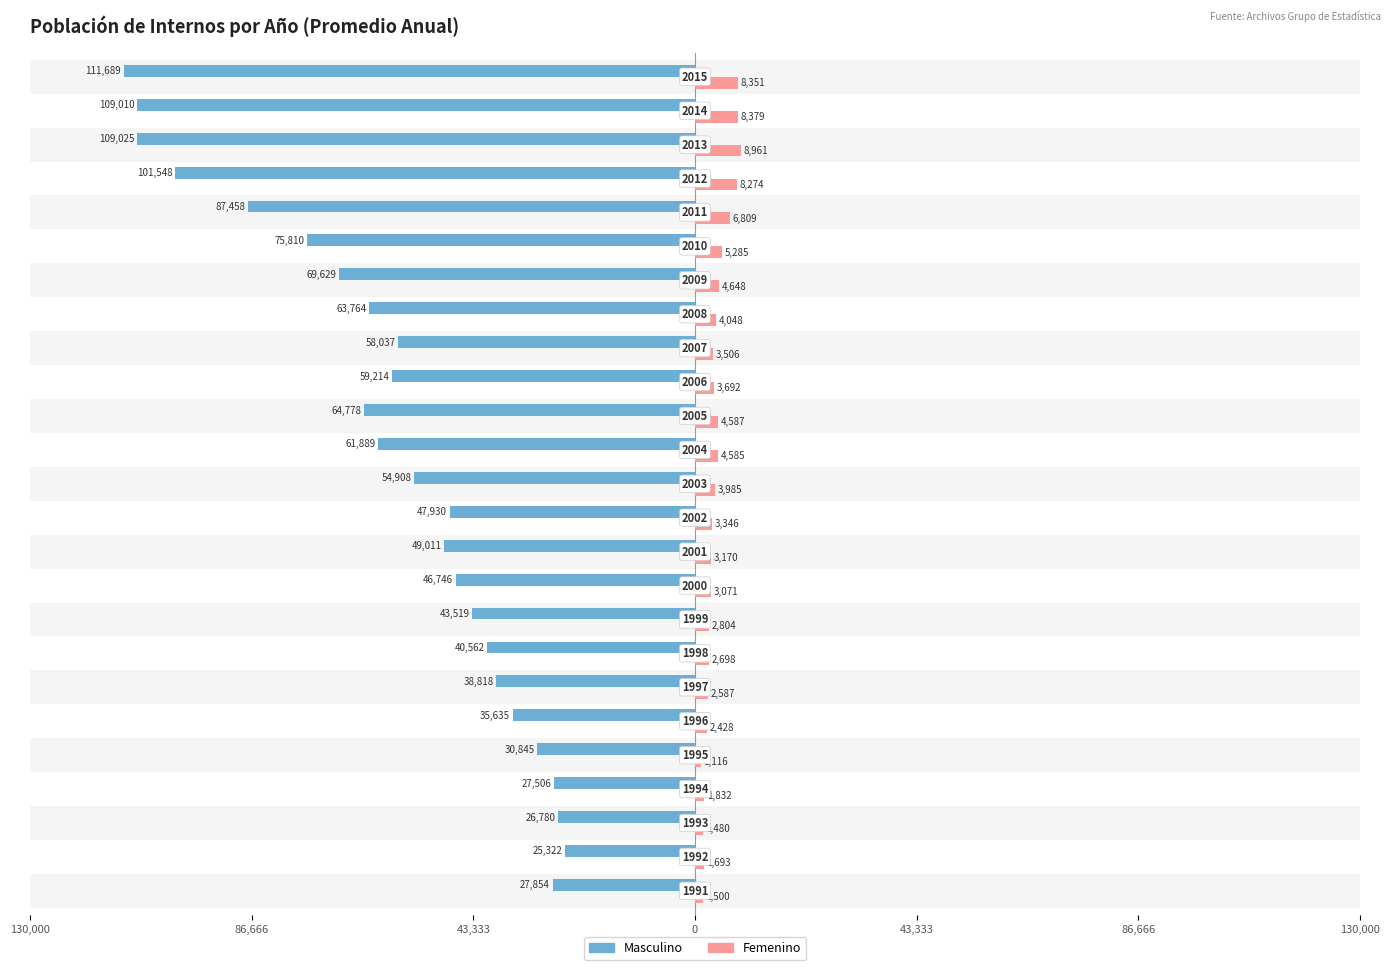

Reading left to right, transcribe all the data shown in this chart.

Masculino: -27854	-25322	-26780	-27506	-30845	-35635	-38818	-40562	-43519	-46746	-49011	-47930	-54908	-61889	-64778	-59214	-58037	-63764	-69629	-75810	-87458	-101548	-109025	-109010	-111689
Femenino: 1500	1693	1480	1832	1116	2428	2587	2698	2804	3071	3170	3346	3985	4585	4587	3692	3506	4048	4648	5285	6809	8274	8961	8379	8351